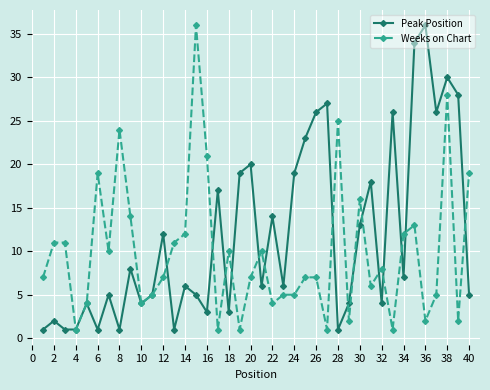

How many series are shown in this chart?

2